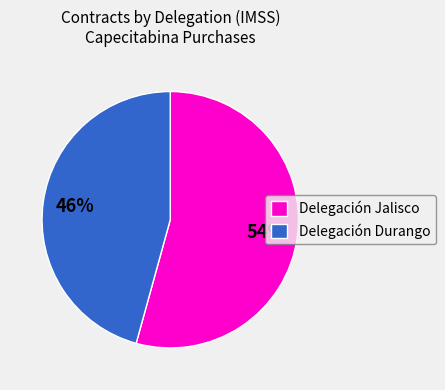

Which slice represents more than half of the pie?

Delegación Jalisco